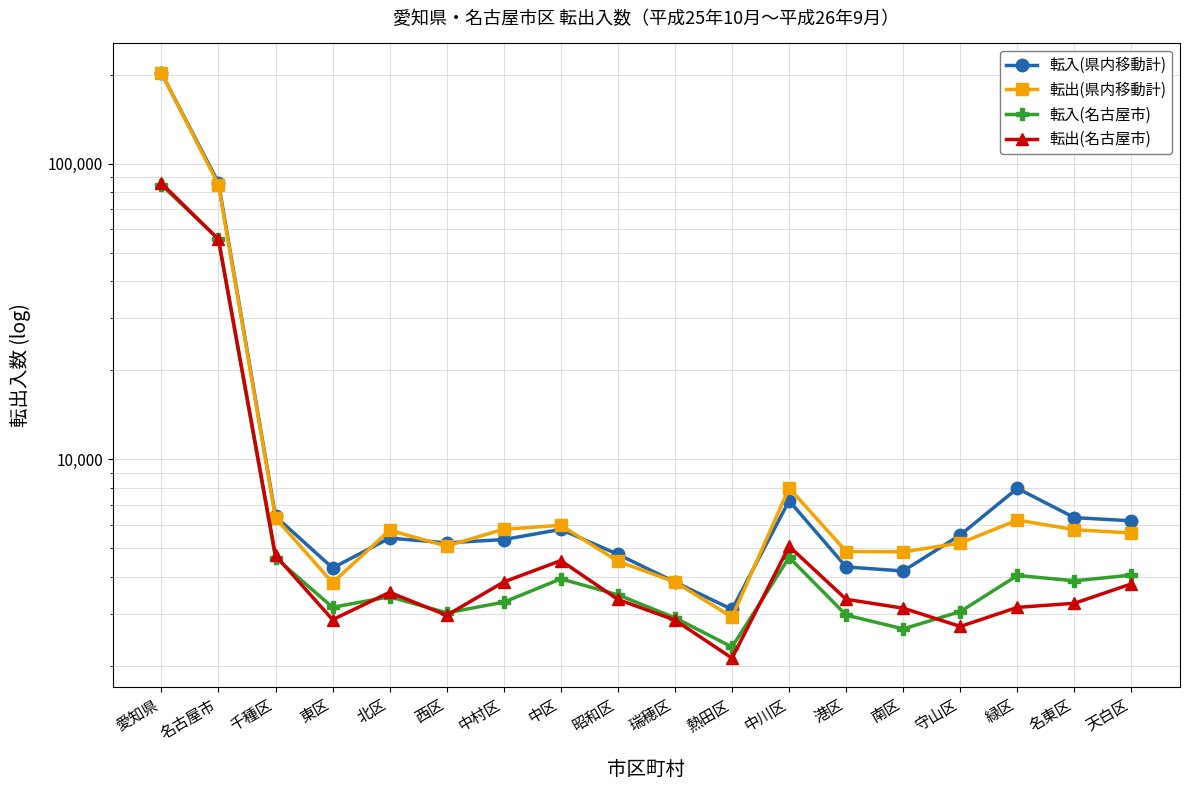

What is the difference between the maximum and minimum values in the 転出(県内移動計) series?

199891